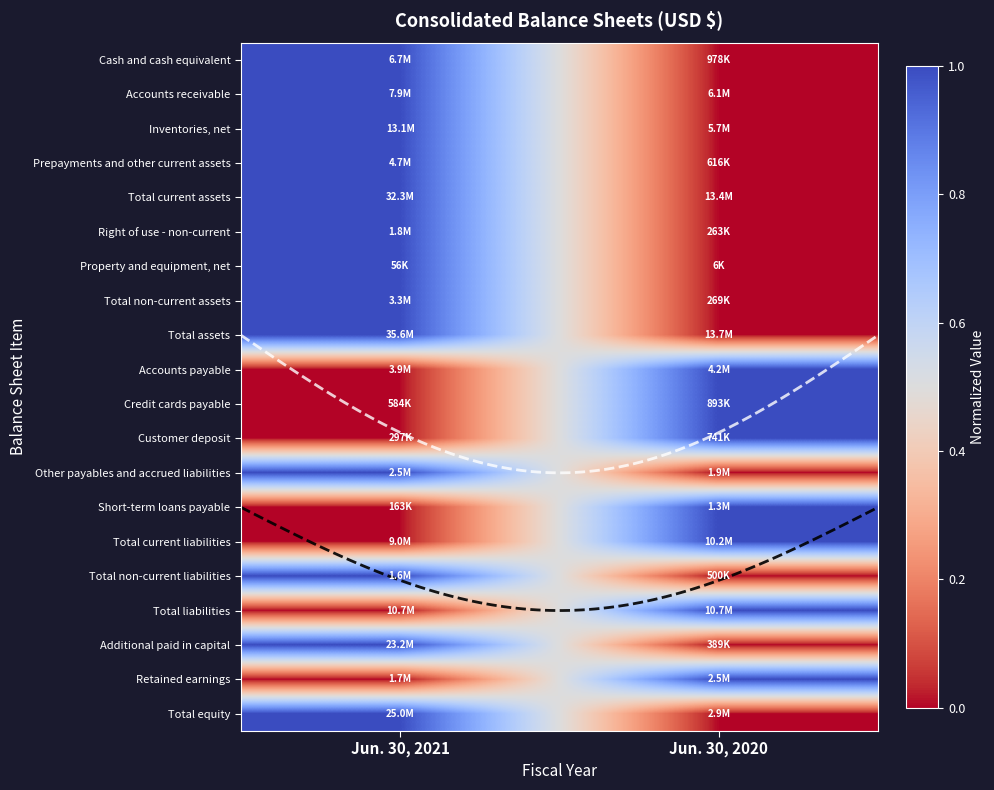

True or false: Accounts payable has a value of 0 at Jun. 30, 2020.

False